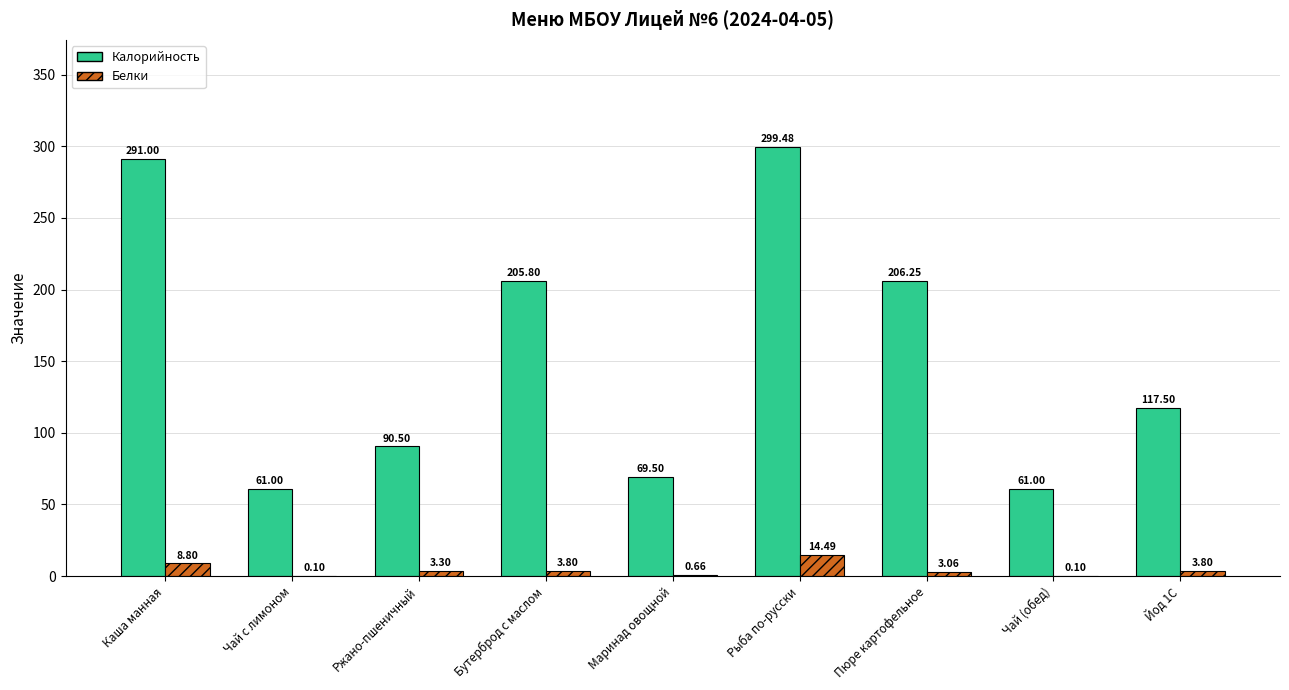

What is the total value across all series at Чай с лимоном?

61.1